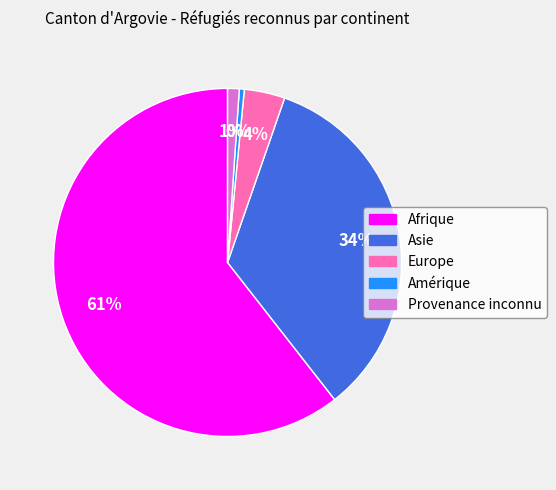

Count the number of slices in the pie.

5